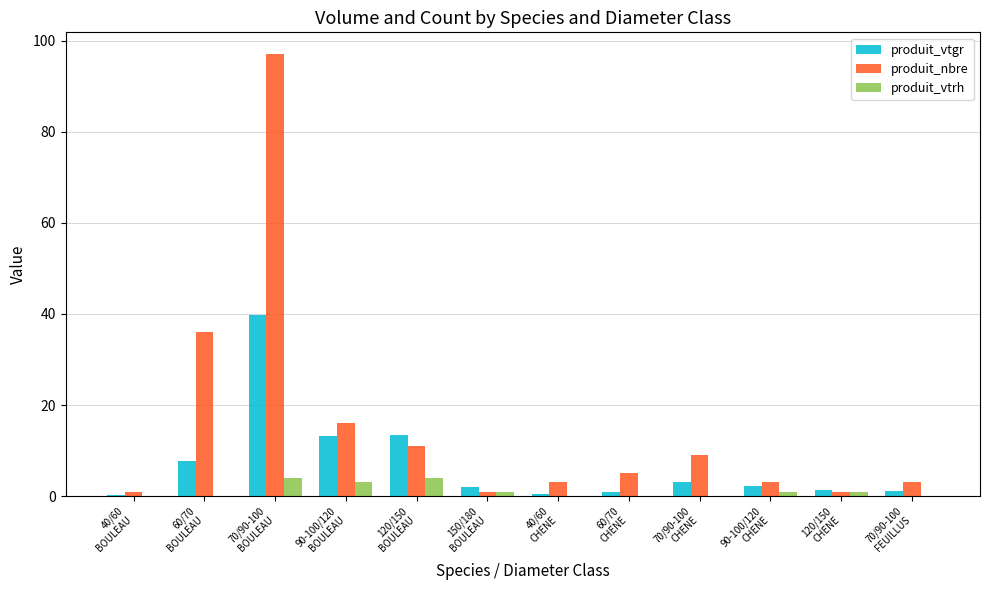

Is it true that produit_vtgr equals 1.2 at 70/90-100
FEUILLUS?

True